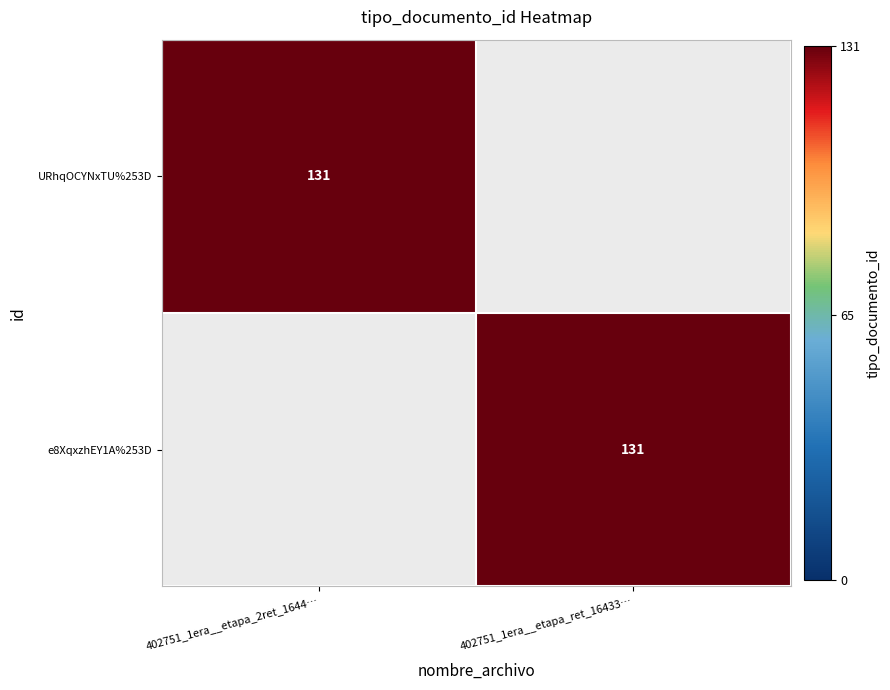

The e8XqxzhEY1A%253D series shows 180 at 402751_1era__etapa_ret_16433…. True or false?

False